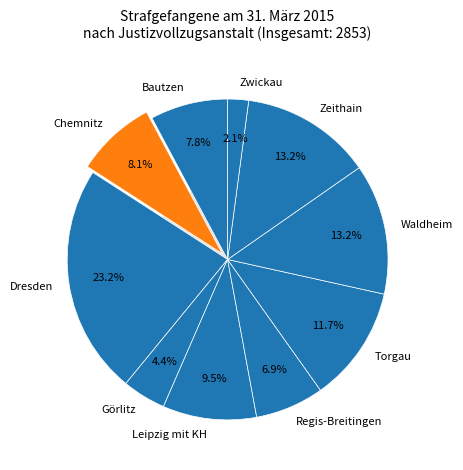

To the nearest percent, what percentage of the pie is Torgau?

12%